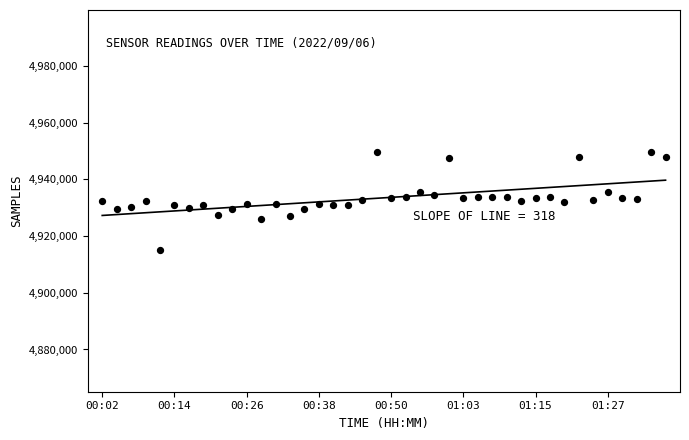

What is the range of Y values (max minus min)?

34557